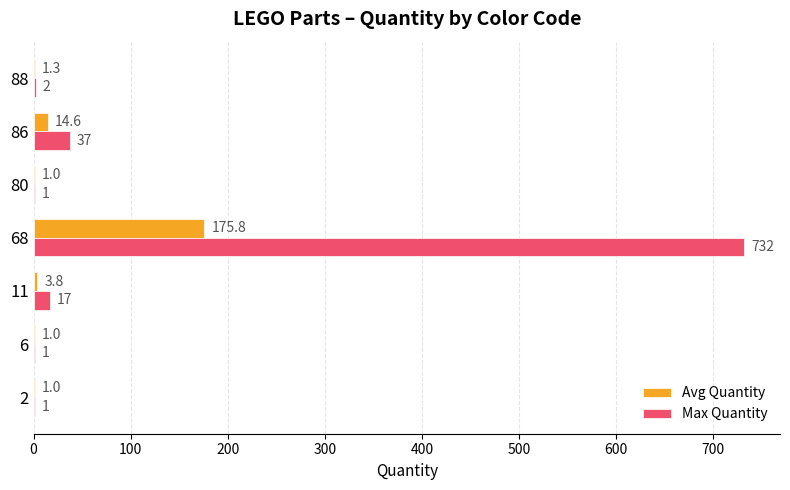

Is the value of Avg Quantity at 86 greater than the value of Max Quantity at 88?

Yes